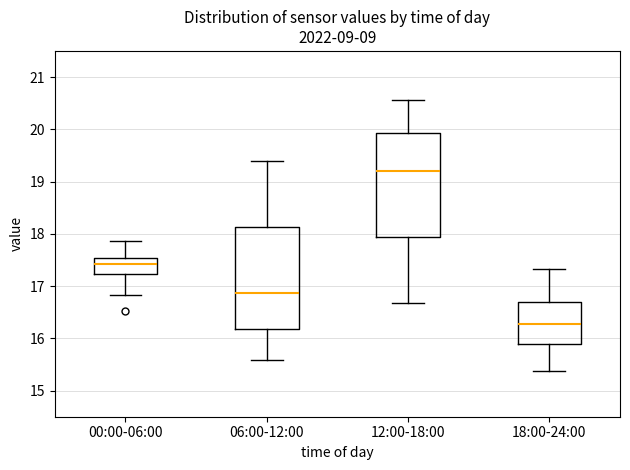

Reading left to right, transcribe this box plot: for each box, give where its median line is, the range the box spans, and where its two whiskers end, as read against the y-axis. The values are not printed on the chart, so give them approximately, as read against the axis.

00:00-06:00: median 17.4, box 17.2 to 17.5, whiskers 16.8 to 17.9
06:00-12:00: median 16.9, box 16.2 to 18.1, whiskers 15.6 to 19.4
12:00-18:00: median 19.2, box 17.9 to 19.9, whiskers 16.7 to 20.6
18:00-24:00: median 16.3, box 15.9 to 16.7, whiskers 15.4 to 17.3